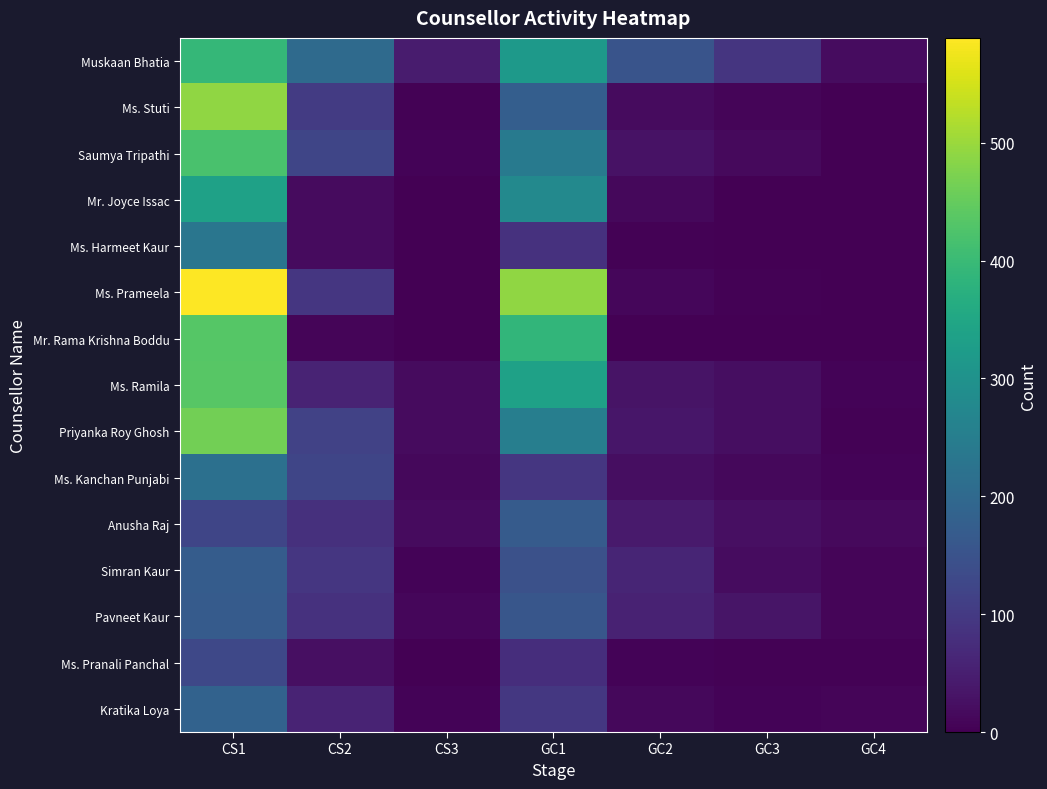

Rank the series by their maximum value, from highest to lowest.

Ms. Prameela, Ms. Stuti, Priyanka Roy Ghosh, Ms. Ramila, Mr. Rama Krishna Boddu, Saumya Tripathi, Muskaan Bhatia, Mr. Joyce Issac, Ms. Harmeet Kaur, Ms. Kanchan Punjabi, Kratika Loya, Simran Kaur, Pavneet Kaur, Anusha Raj, Ms. Pranali Panchal